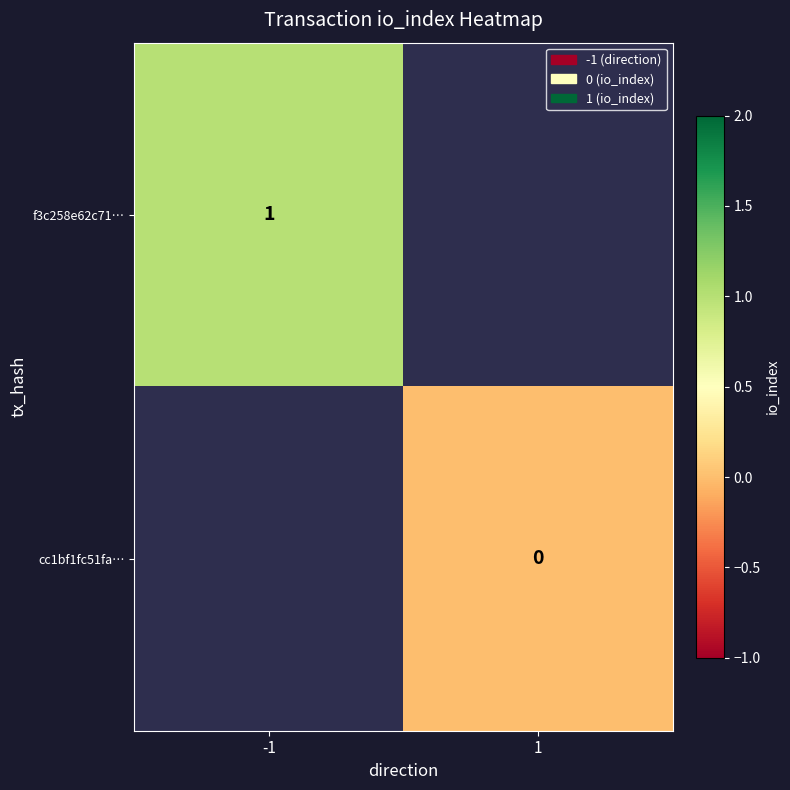

True or false: f3c258e62c71… has a value of 1 at -1.

True